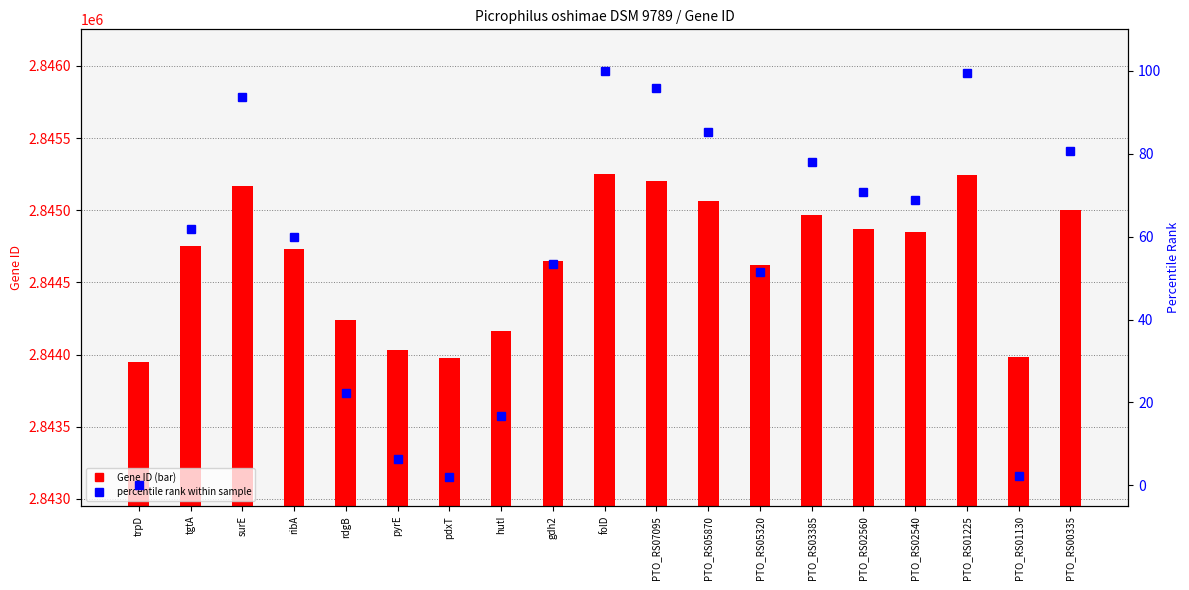

How many groups of bars are there?

19